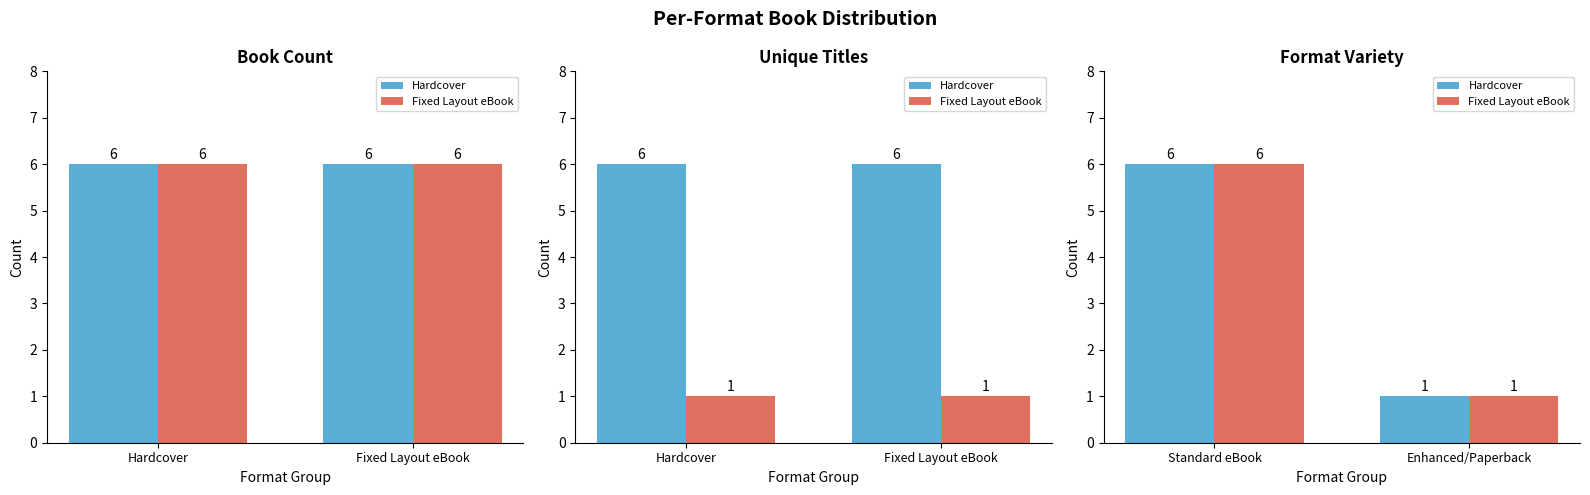

What is the greatest value displayed?

6